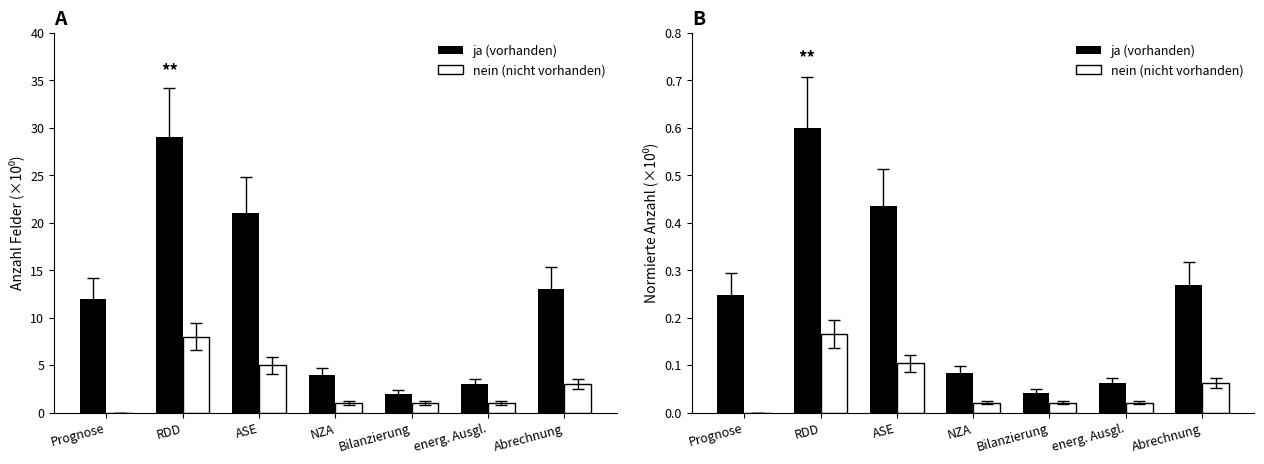

List the series in order of their overall mean, lowest first.

nein (nicht vorhanden), ja (vorhanden)